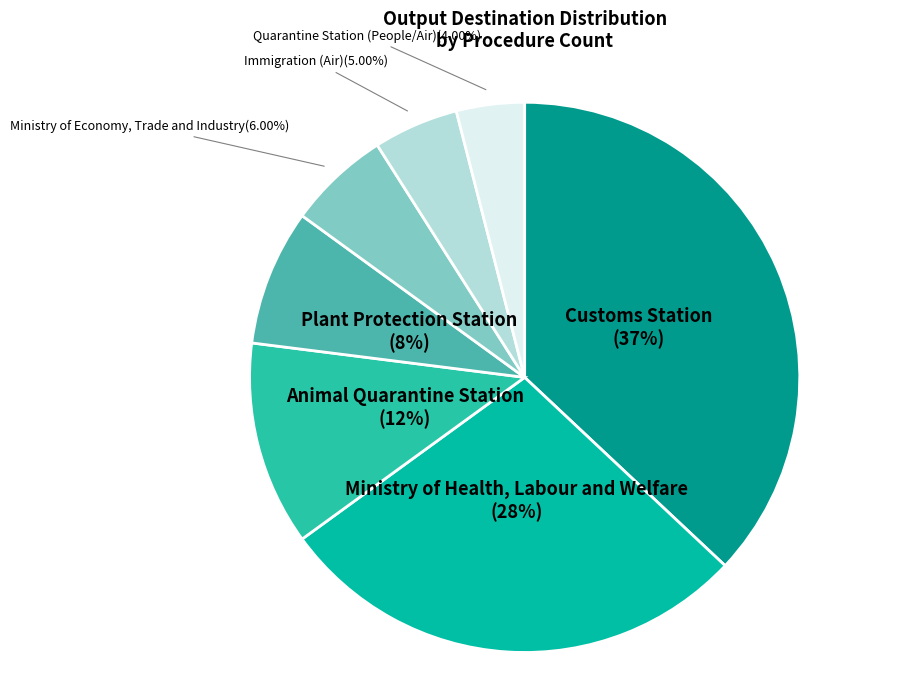

What is the largest slice in the pie chart?

Customs Station